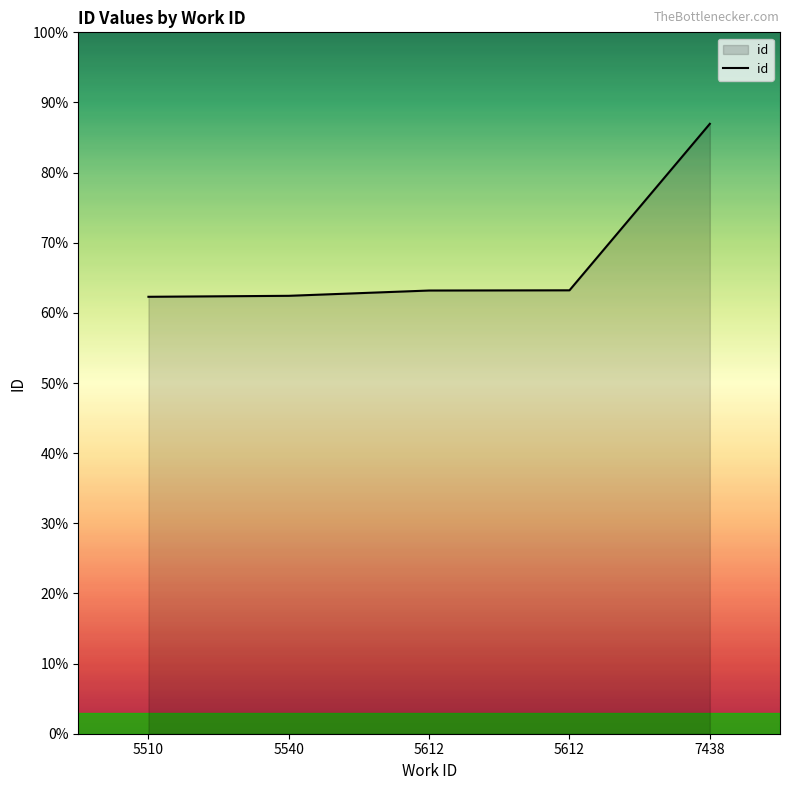

Which has a higher value, 5540 or 7438?

7438